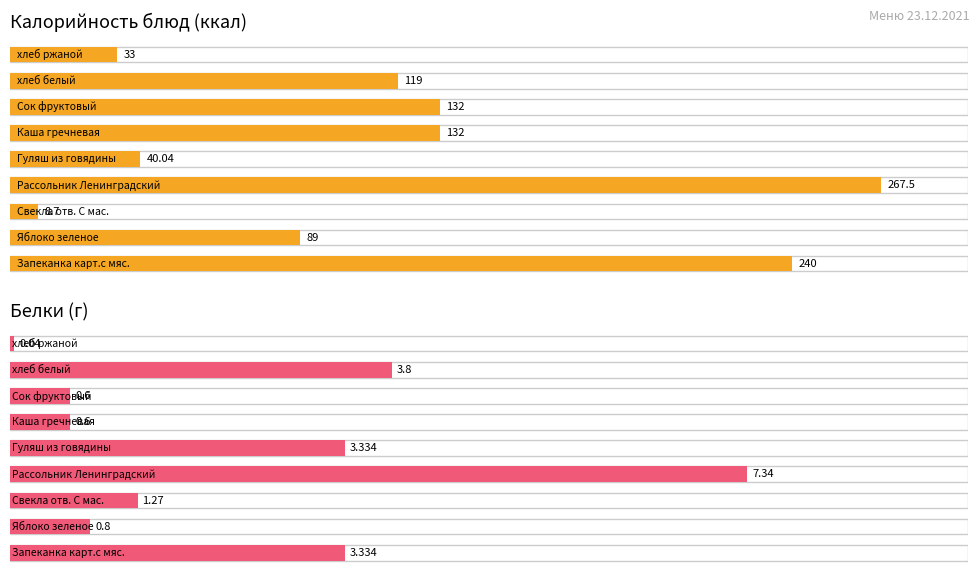

How many bars are there in each group?

2